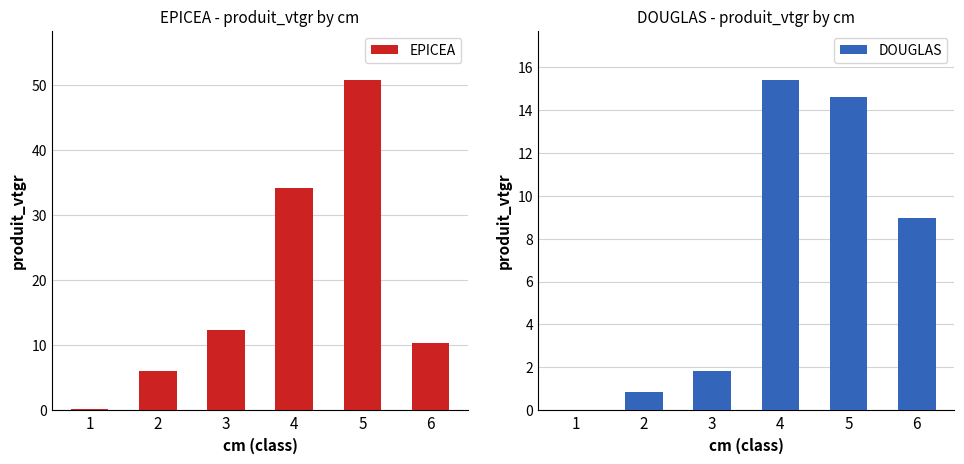

Reading left to right, transcribe all the data shown in this chart.

EPICEA: 1=0.2	2=6.0	3=12.4	4=34.1	5=50.6	6=10.4
DOUGLAS: 1=0.0	2=0.9	3=1.8	4=15.4	5=14.6	6=9.0